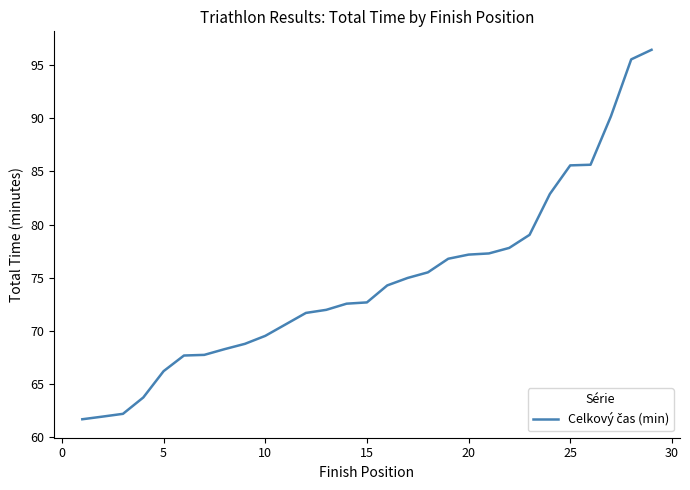

What is the greatest value displayed?

96.5